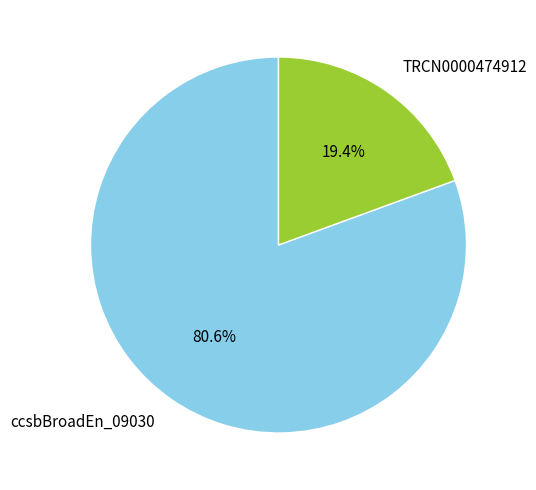

Count the number of slices in the pie.

2